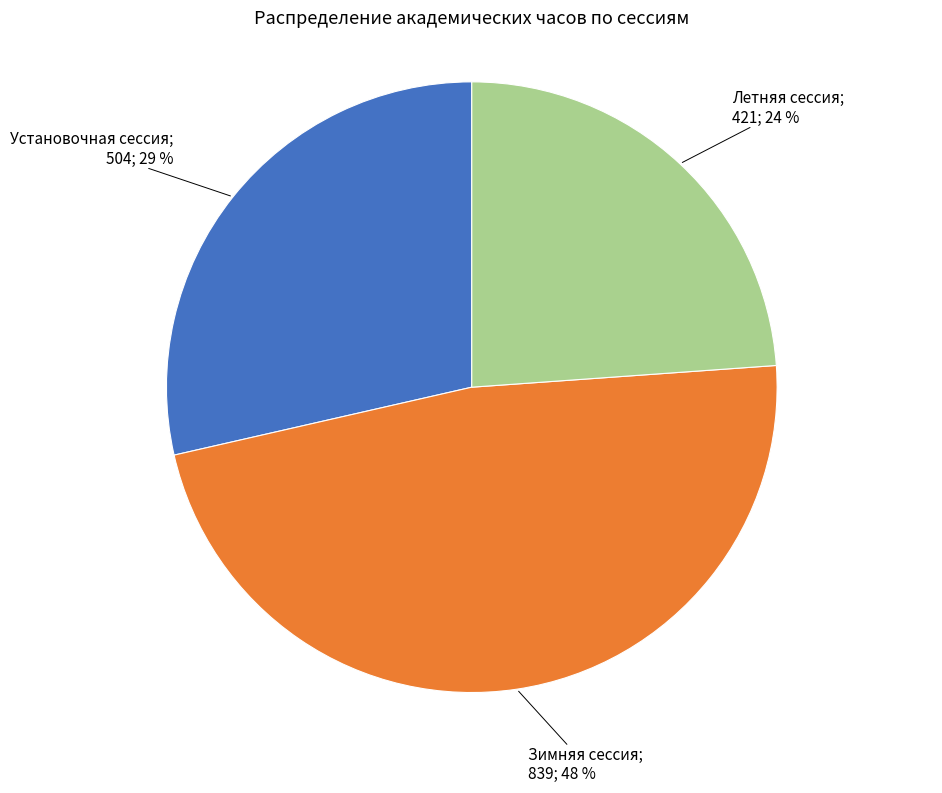

To the nearest percent, what is the difference between the largest and smallest slice percentages?

24%